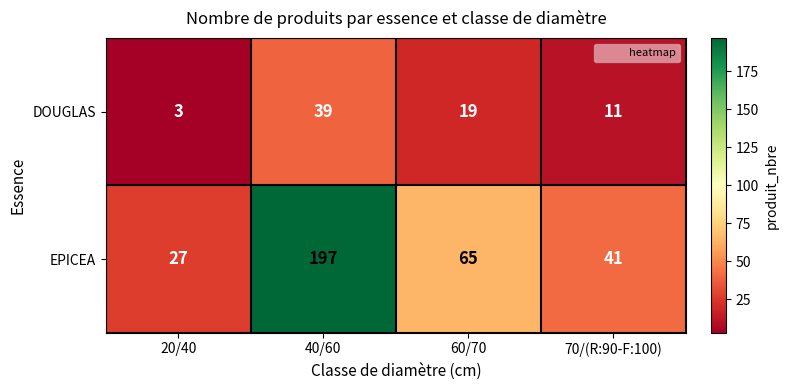

How many distinct data groups are displayed?

2